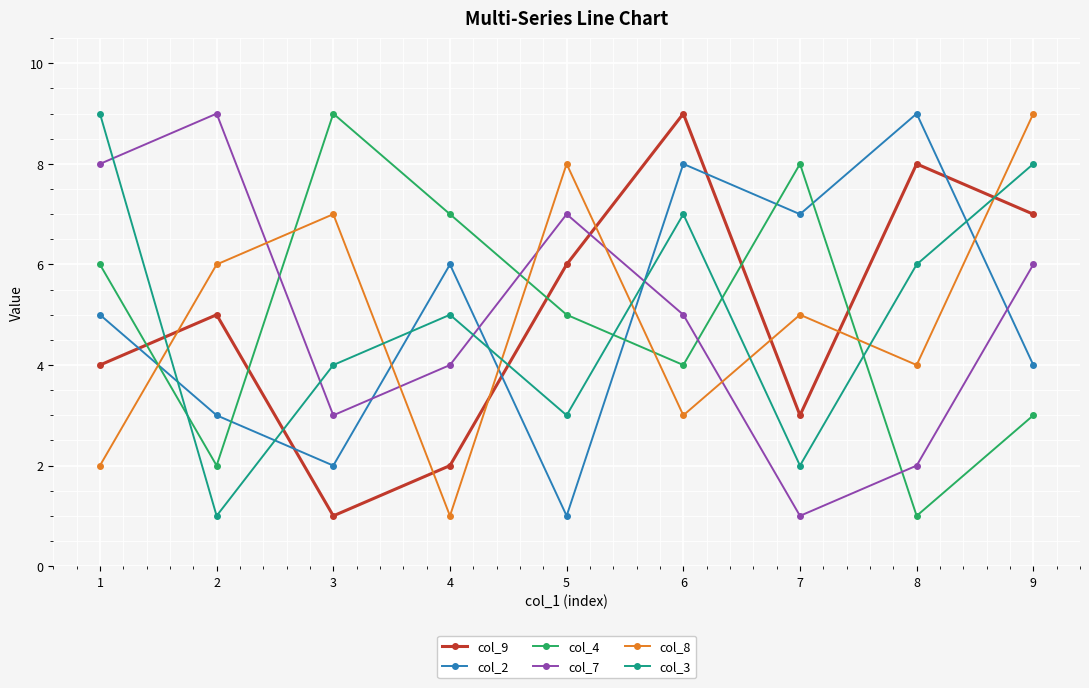

What is the difference between the col_7 values at 6 and 4?

1